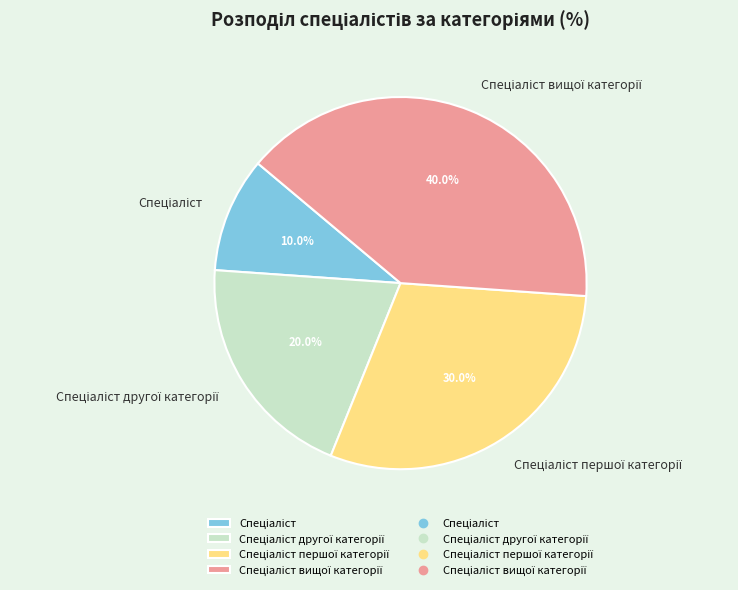

Does any single category account for the majority?

No